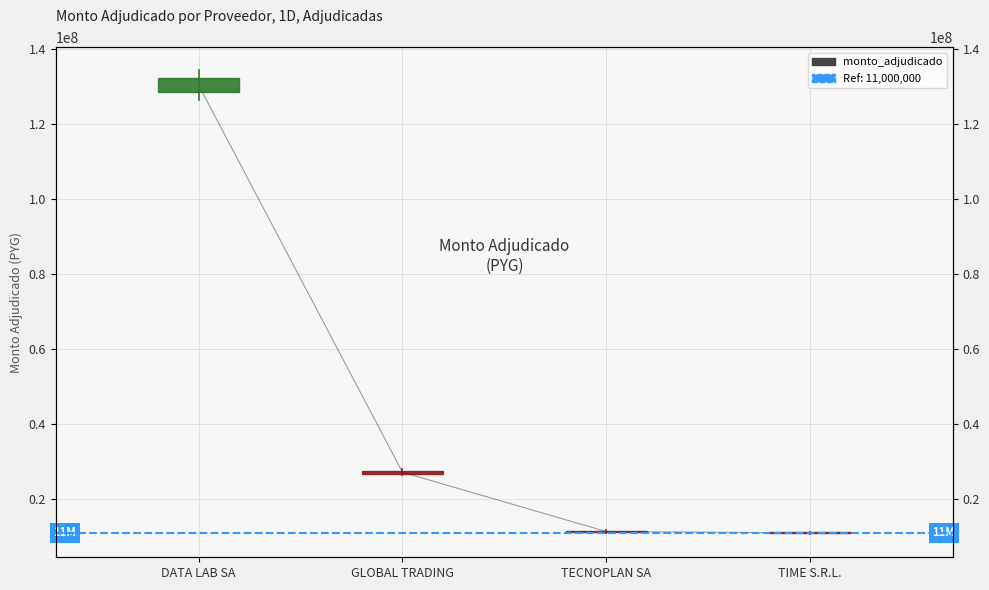

At which category does the chart reach its minimum across all series?

TIME S.R.L.